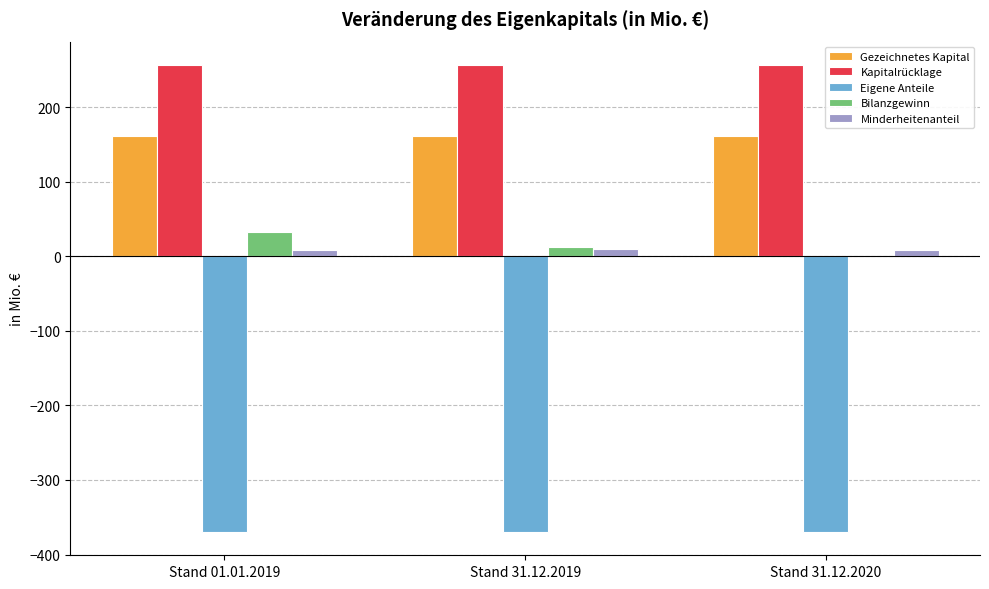

What is the sum of all Minderheitenanteil values?

27.8